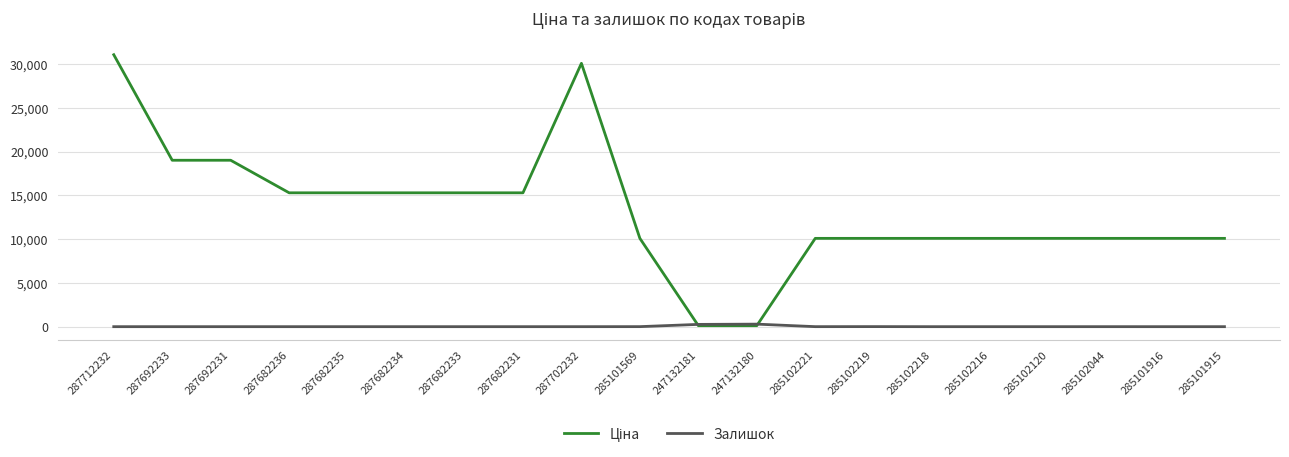

What is the spread (max minus min) of values at 287712232?

31058.4